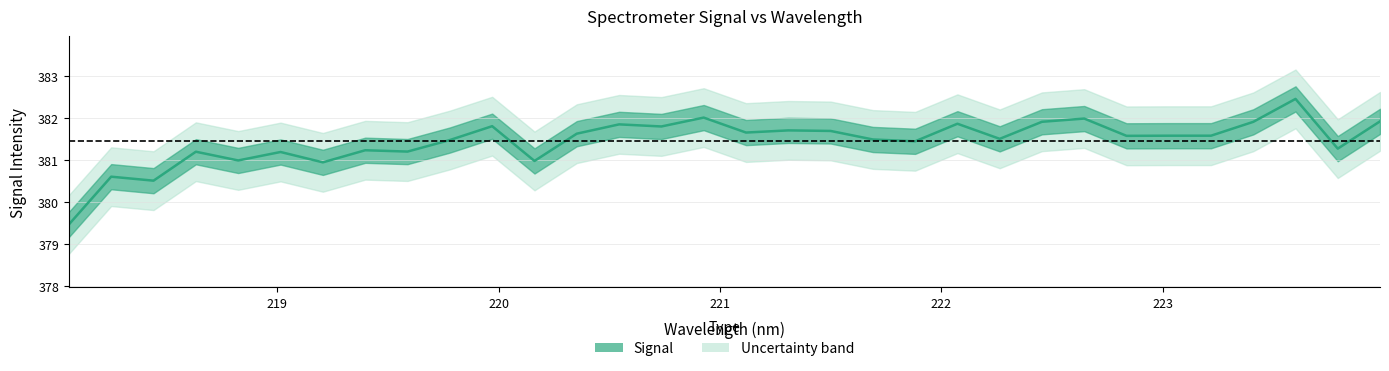

What is the greatest value displayed?

382.5